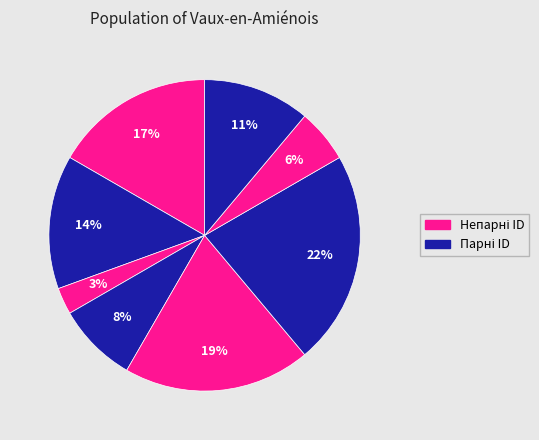

Does any single category account for the majority?

No